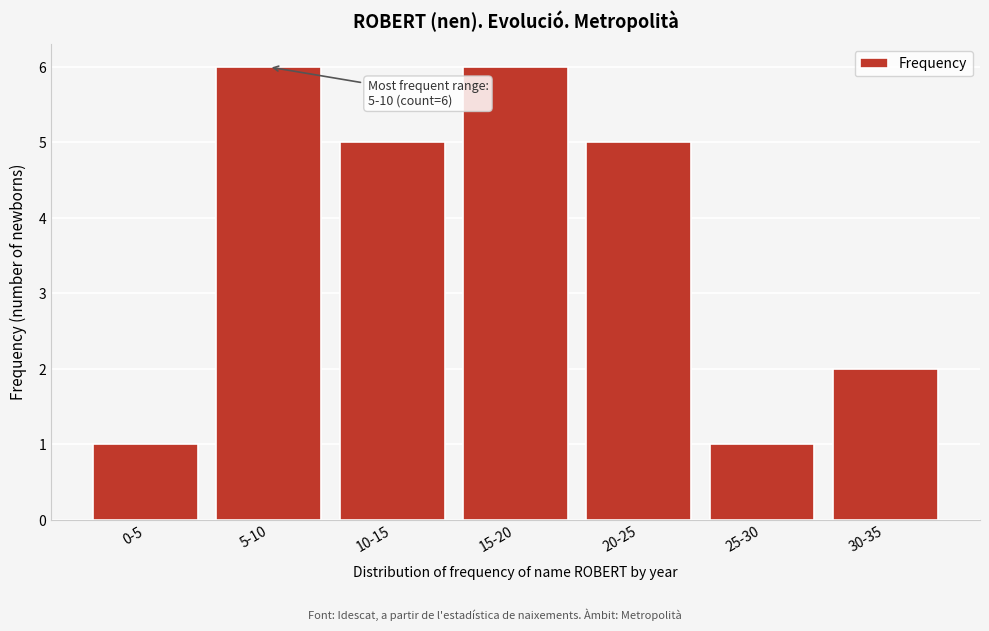

Reading right to left, transcribe all the data shown in this chart.

2	1	5	6	5	6	1